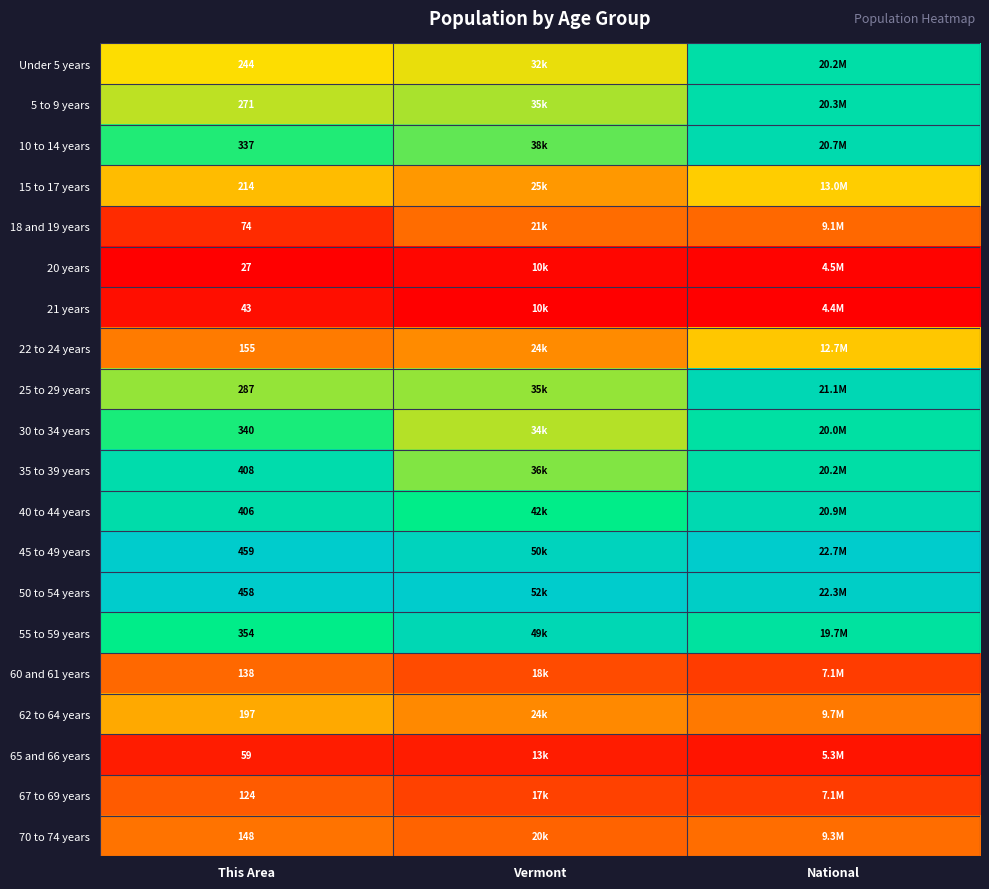

What is the total value across all series at This Area?

4743.0